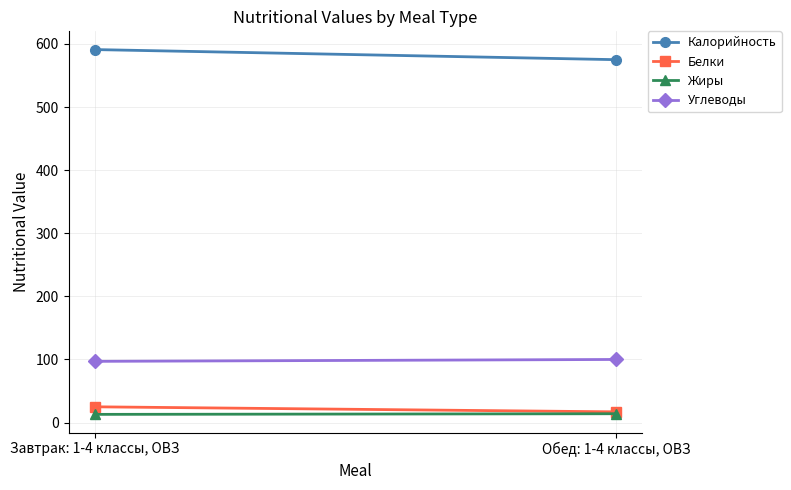

How many values in the Углеводы series are below 100?

1